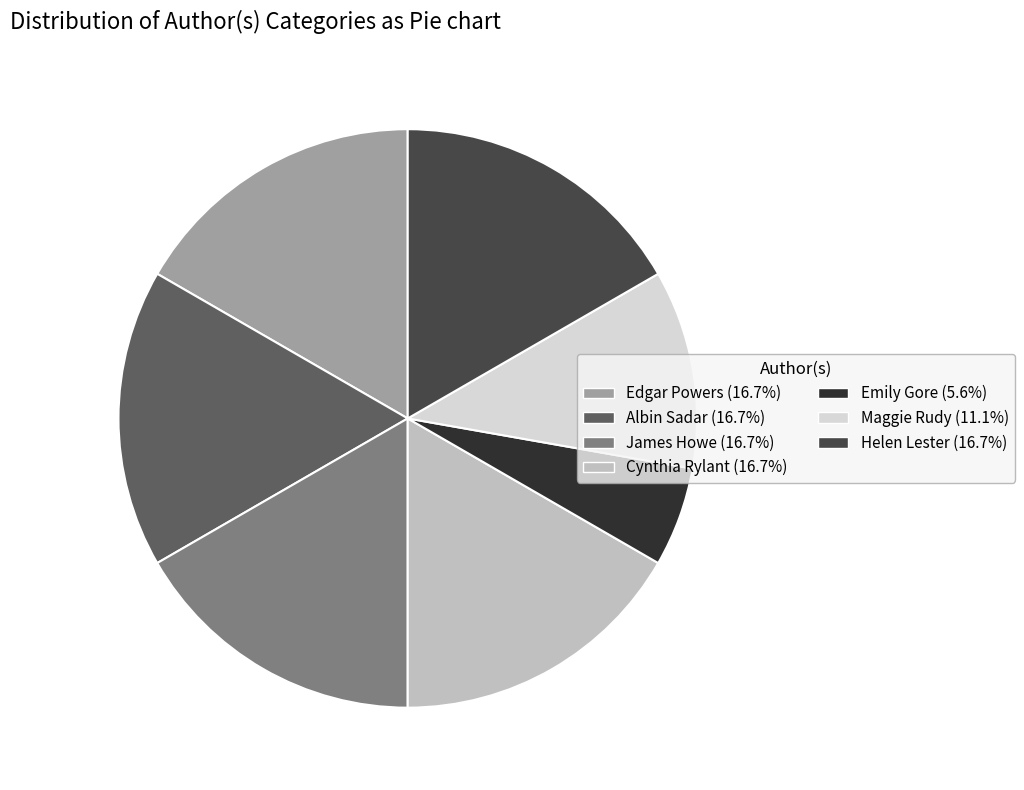

Is the sum of Maggie Rudy (11.1%) and Edgar Powers (16.7%) greater than half?

No